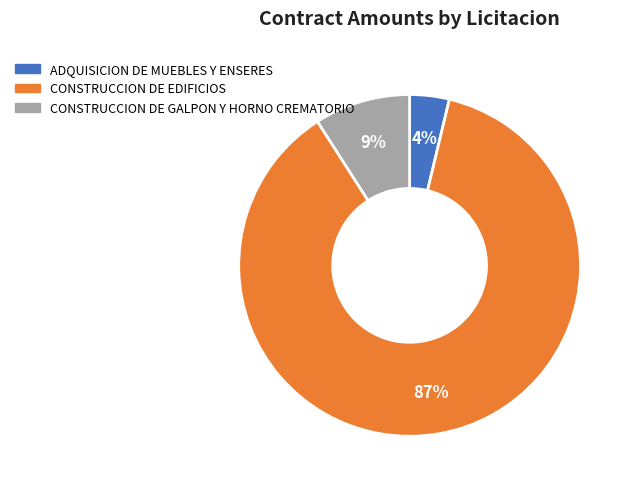

To the nearest percent, what is the difference between the largest and smallest slice percentages?

83%